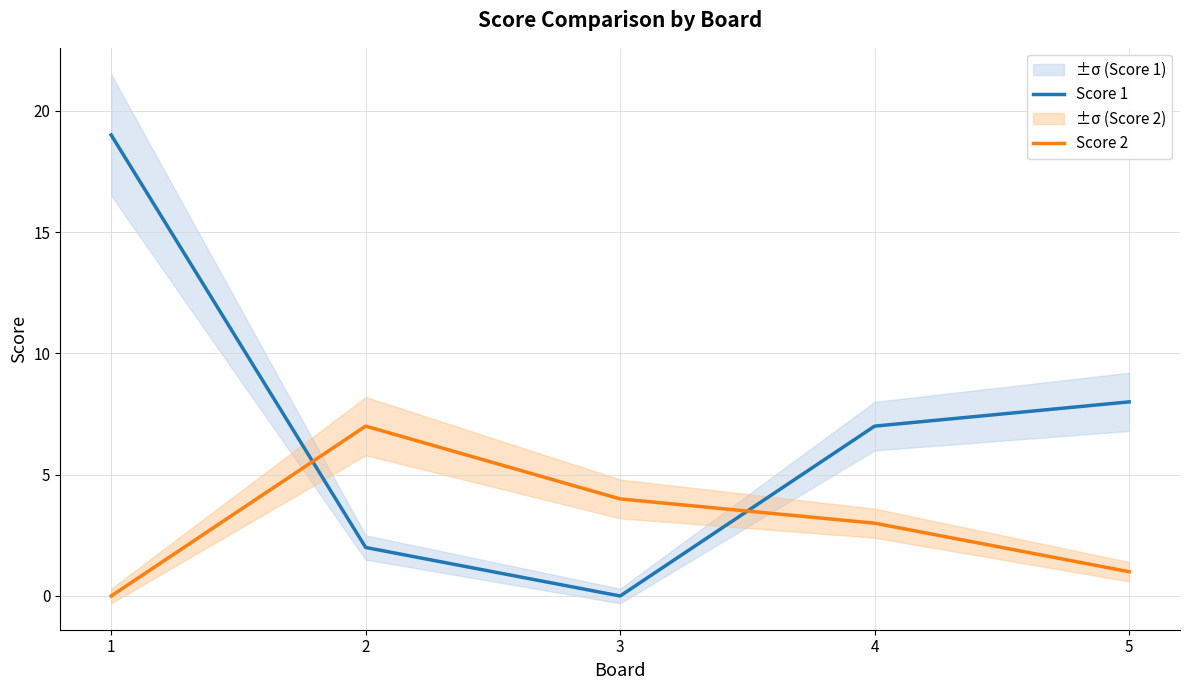

True or false: Score 1 has more than 1 interior local peaks.

False